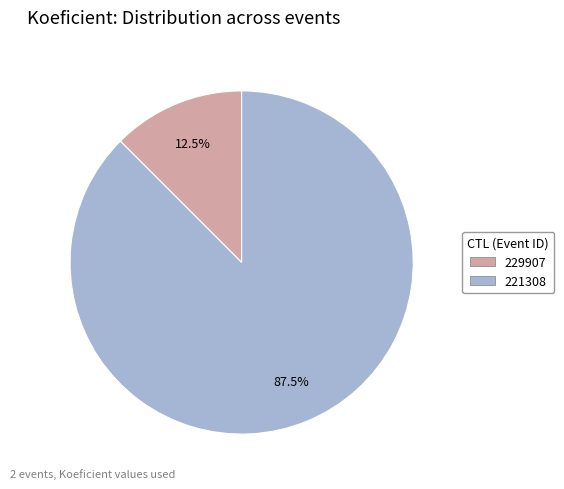

To the nearest percent, what is the difference between the largest and smallest slice percentages?

75%